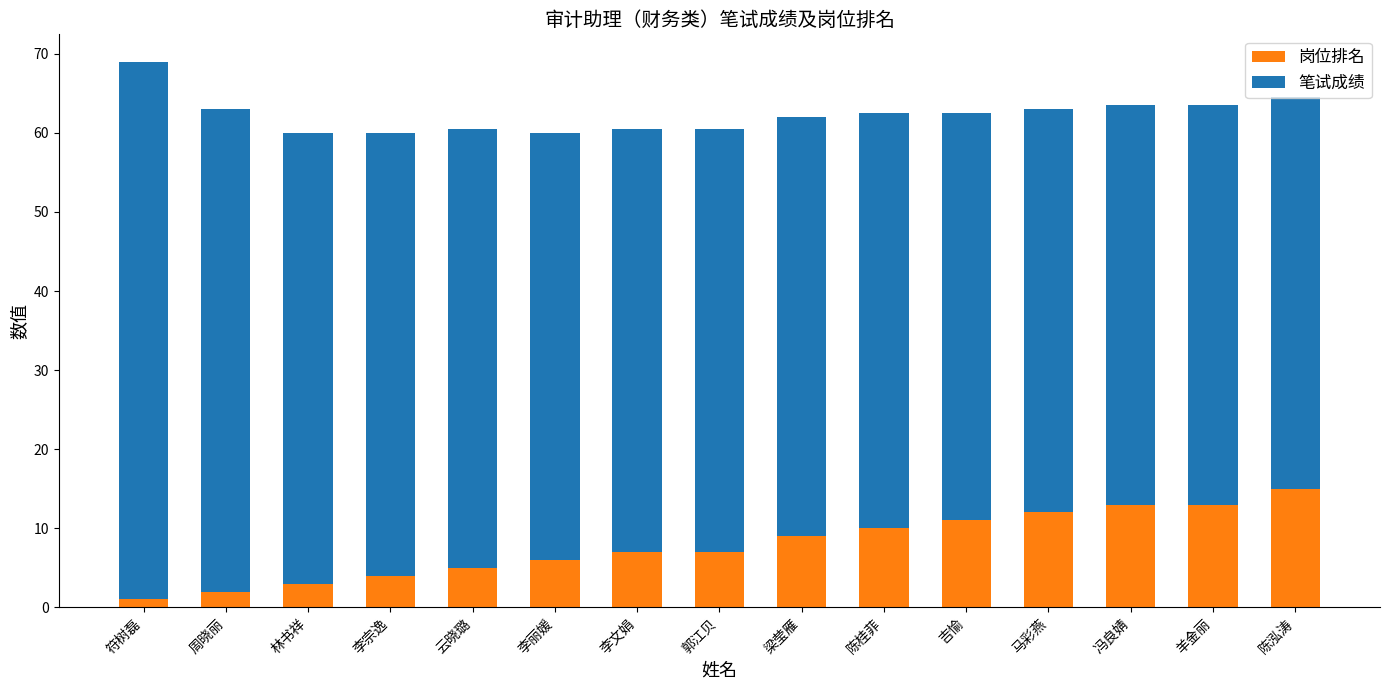

The 岗位排名 series shows 10.0 at 陈桂菲. True or false?

True